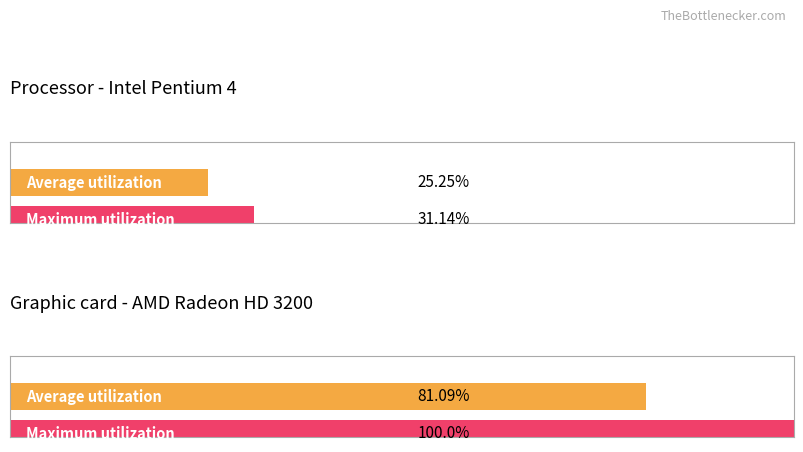

Is the value of Average utilization at 2 greater than the value of Maximum utilization at 3?

No